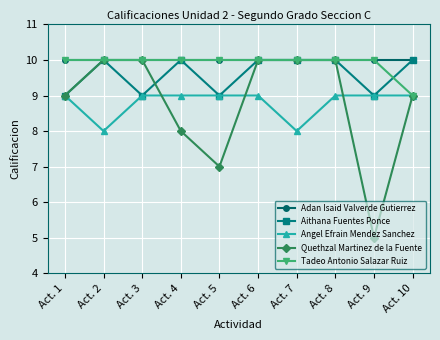

What value does the Aithana Fuentes Ponce series have at Act. 2?

10